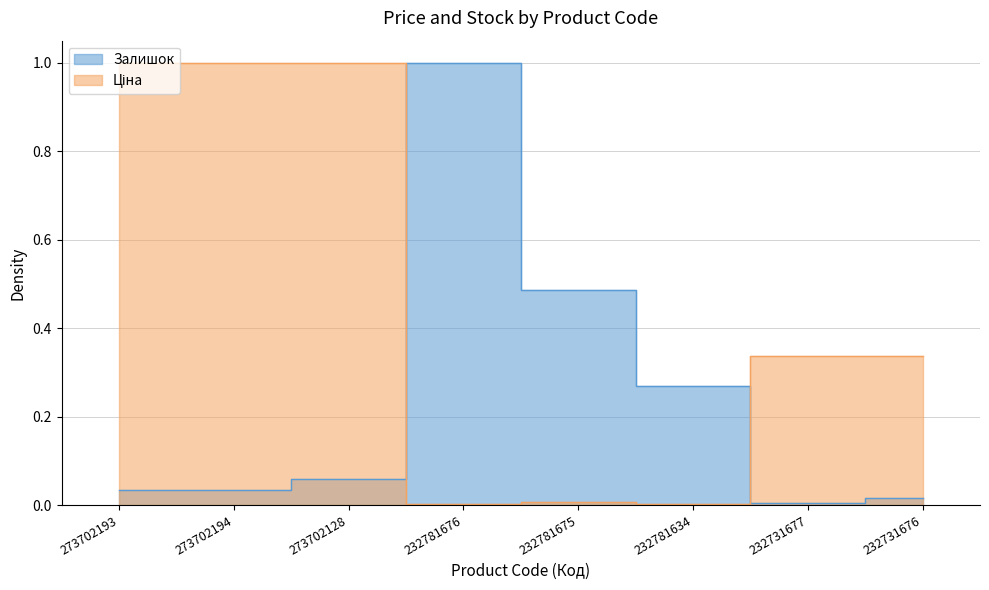

Reading left to right, extract all data points from this chart.

Залишок: 273702193=0.0	273702194=0.0	273702128=0.1	232781676=1.0	232781675=0.5	232781634=0.3	232731677=0.0	232731676=0.0
Ціна: 273702193=1.0	273702194=1.0	273702128=1.0	232781676=0.0	232781675=0.0	232781634=0.0	232731677=0.3	232731676=0.3